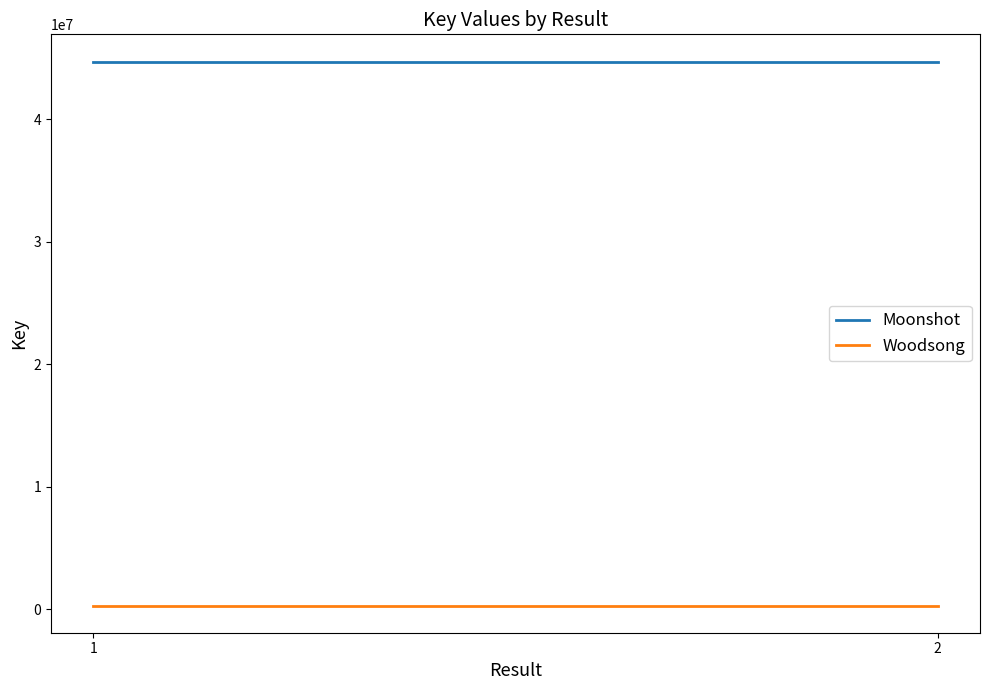

Which category has the highest value in the Woodsong series?

1